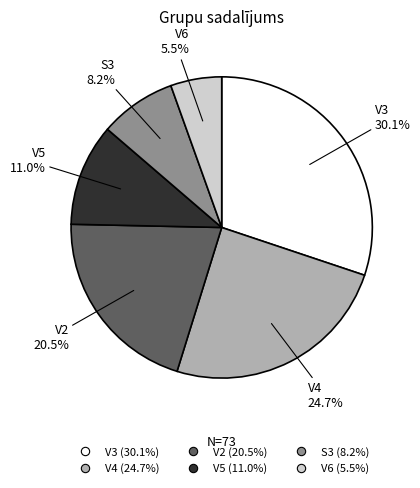

To the nearest percent, what is the combined percentage of V3 and S3?

38%